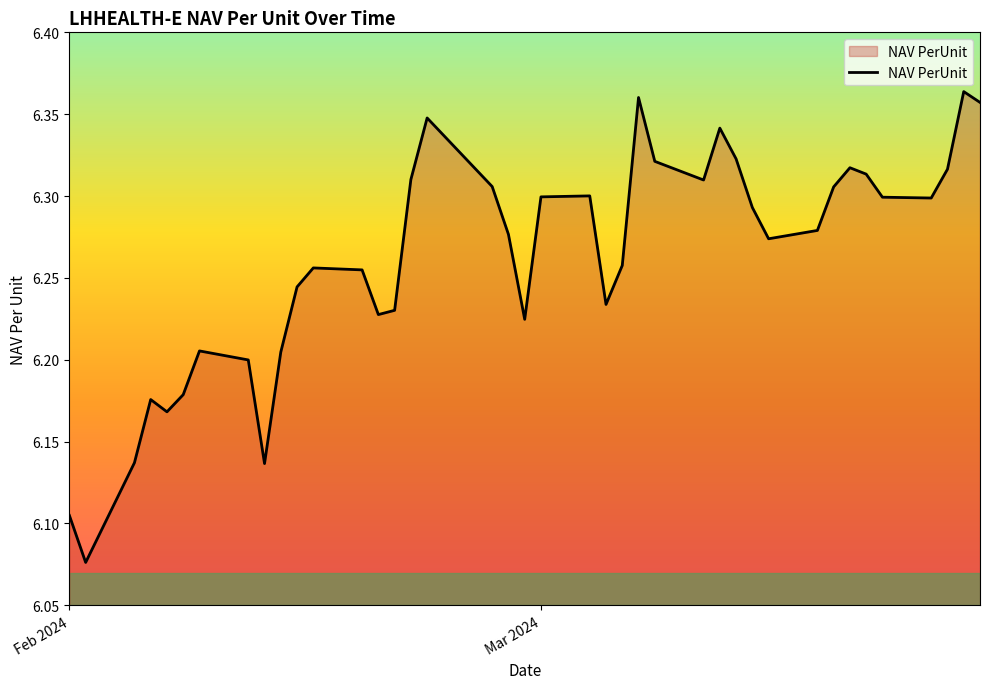

Which has a higher value, Mar 2024 or Feb 2024?

Mar 2024